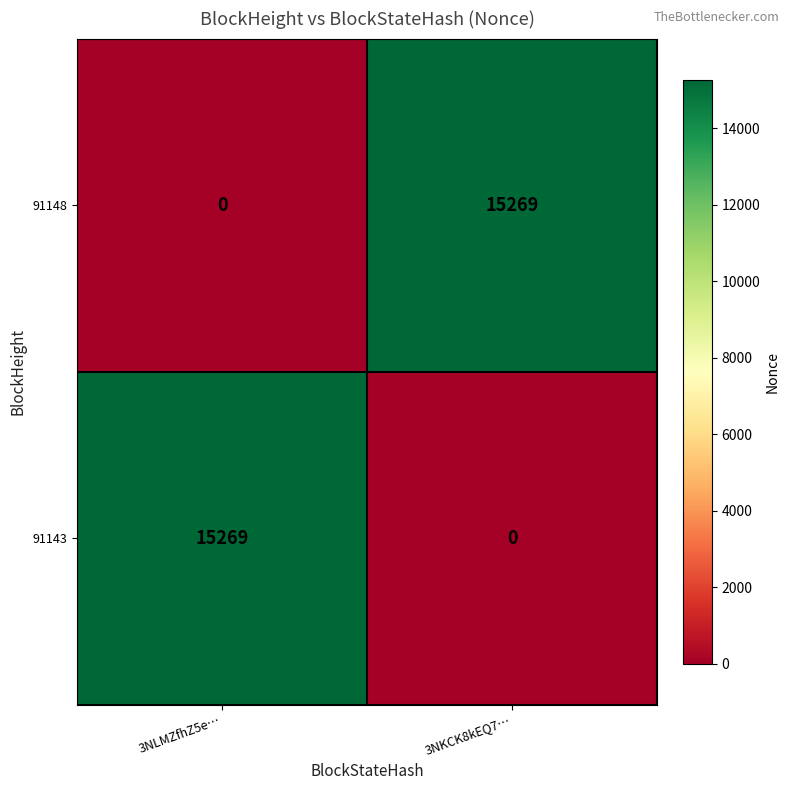

Rank the series at 3NLMZfhZ5e… from lowest to highest value.

91148, 91143